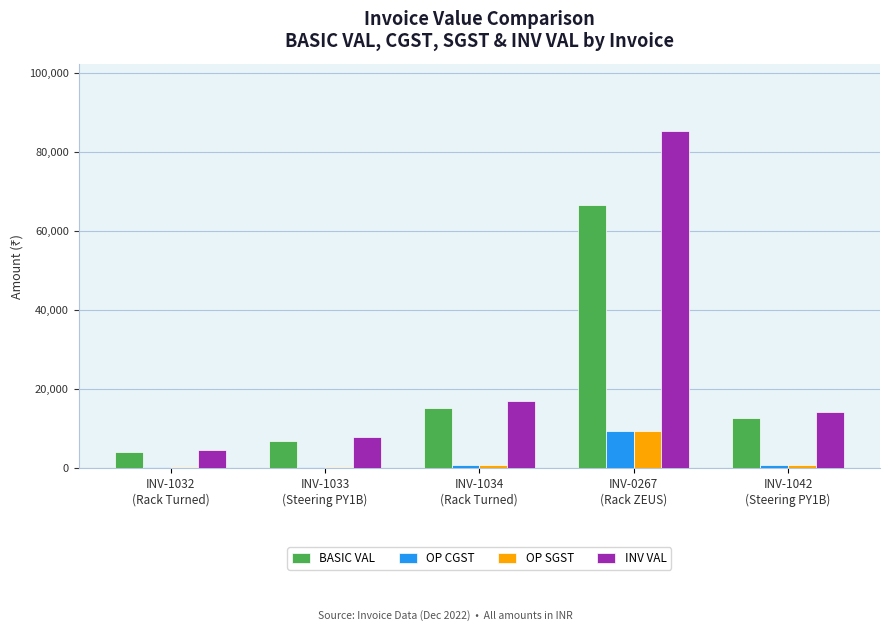

What are all the series names shown in the legend?

BASIC VAL, OP CGST, OP SGST, INV VAL